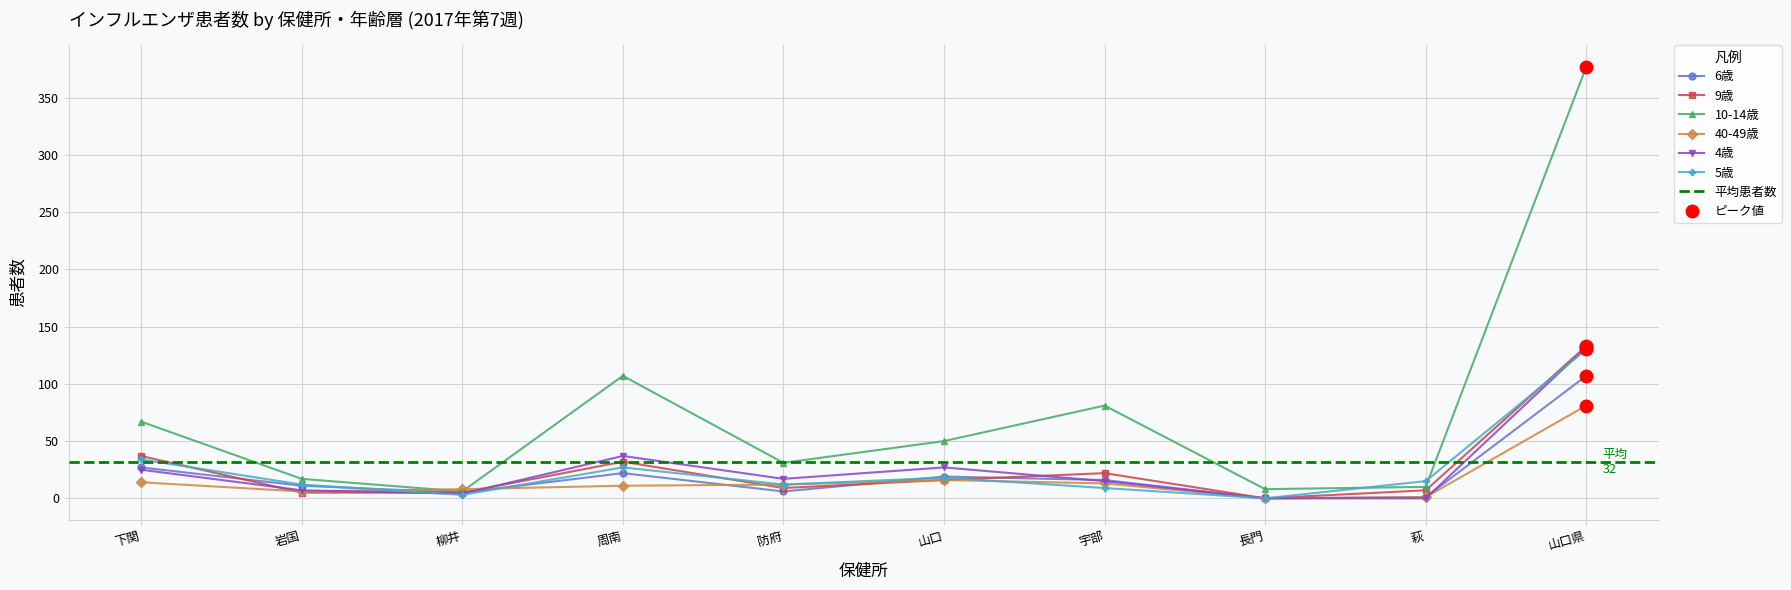

At which label is 10-14歳 closest to 191?

周南